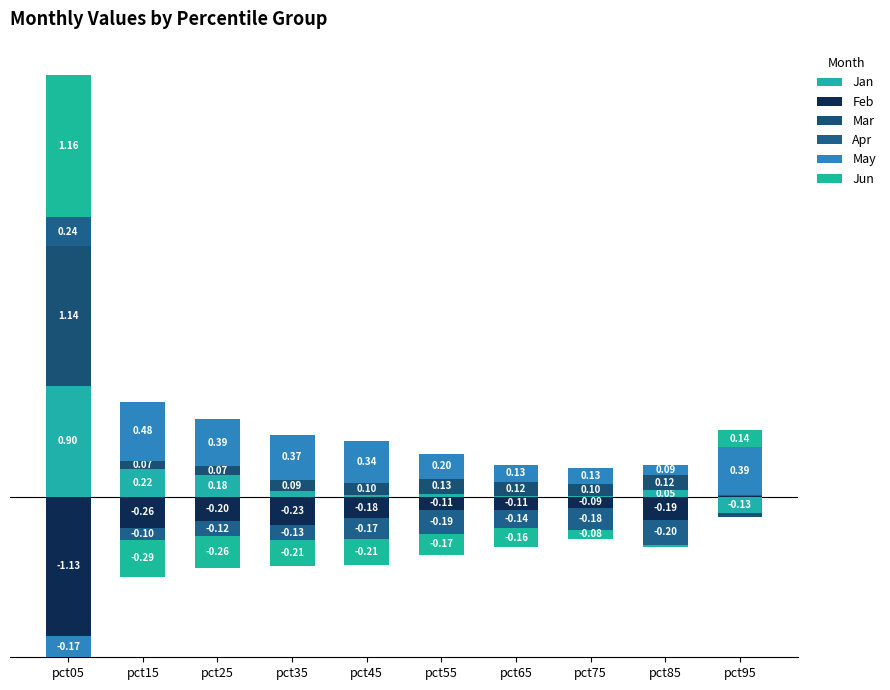

Is the value of Jan at pct65 greater than the value of May at pct85?

No